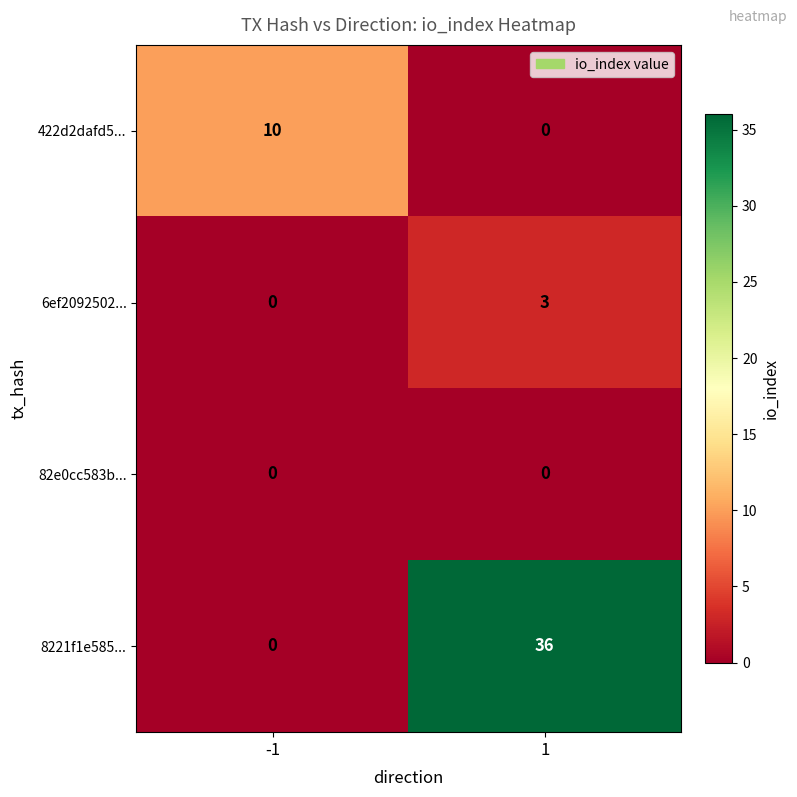

Read the 8221f1e585... value at 1, to the nearest 10.

40